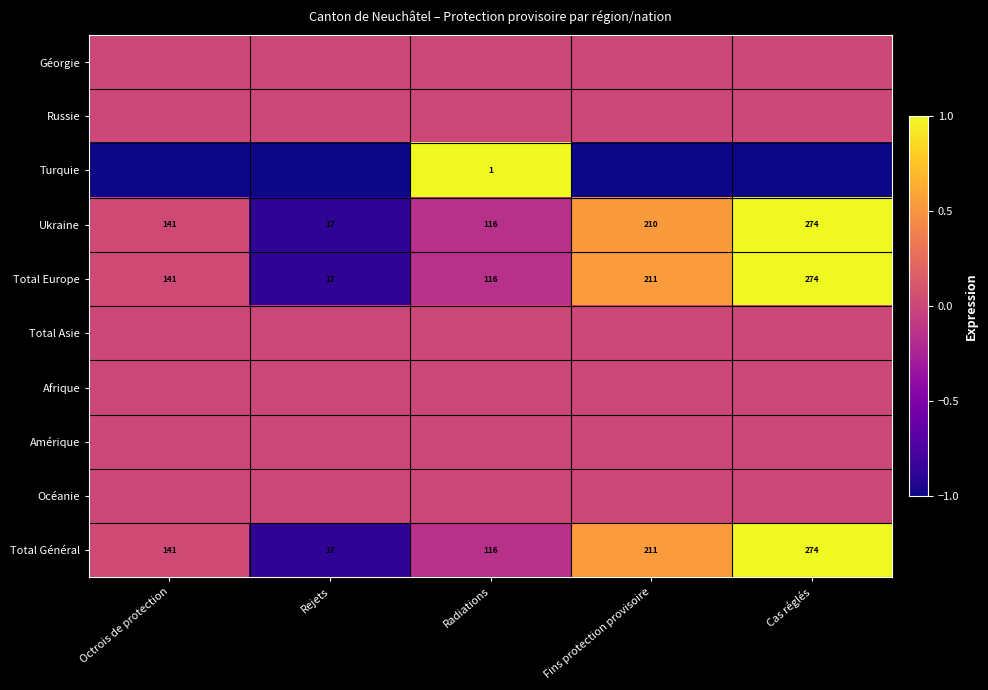

What is the average value of the Total Général series?

152